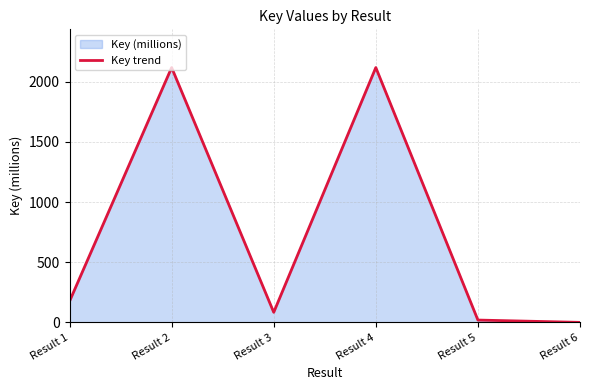

Does the chart have visible grid lines?

Yes